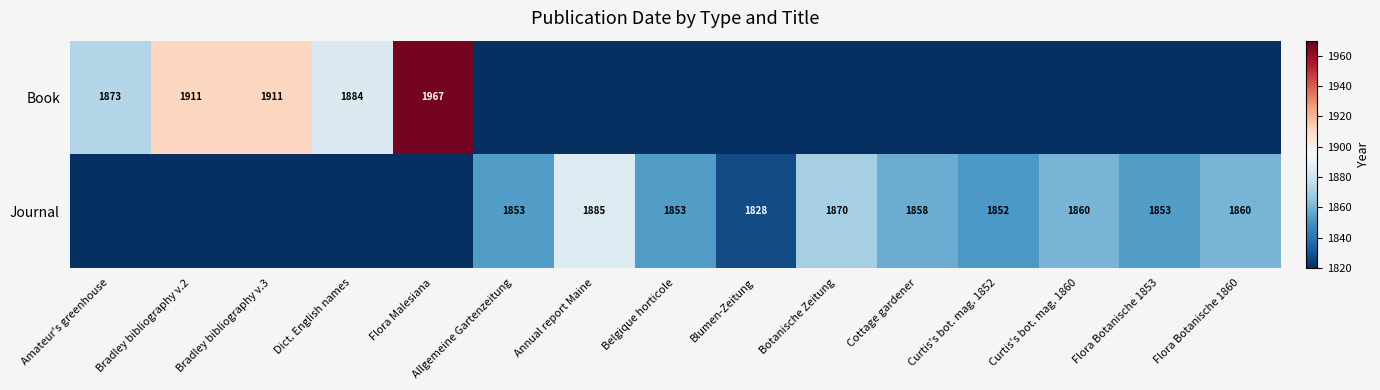

What is the difference between the Journal values at Curtis's bot. mag. 1852 and Botanische Zeitung?

18